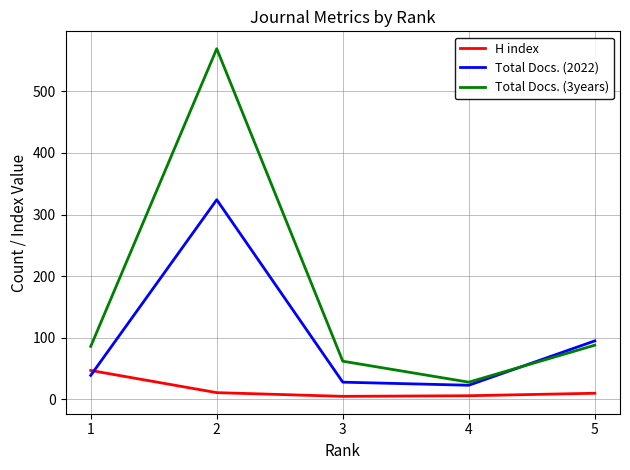

At which category does Total Docs. (2022) reach its first local peak?

2